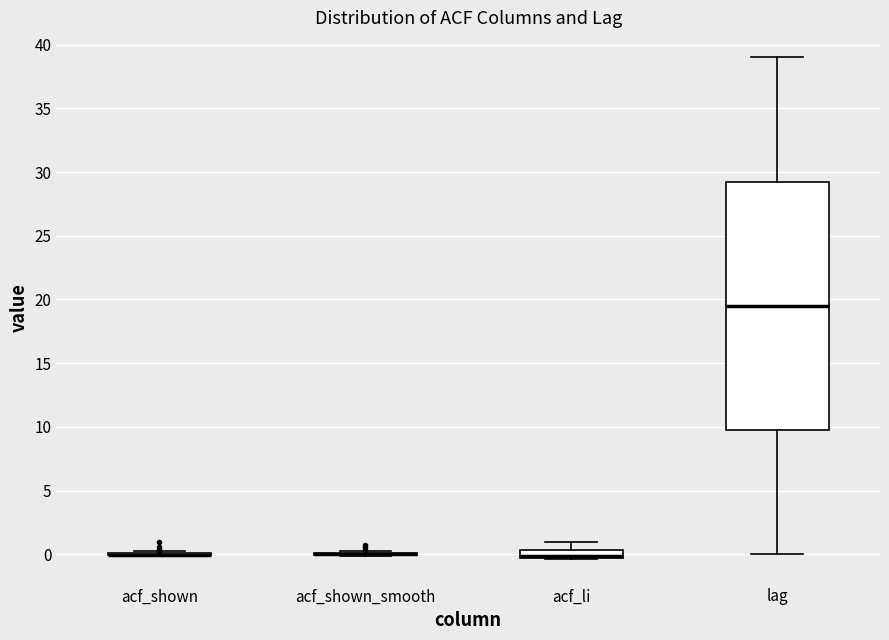

Comparing the boxes themselves (not the whiskers), which one is the tallest?

lag